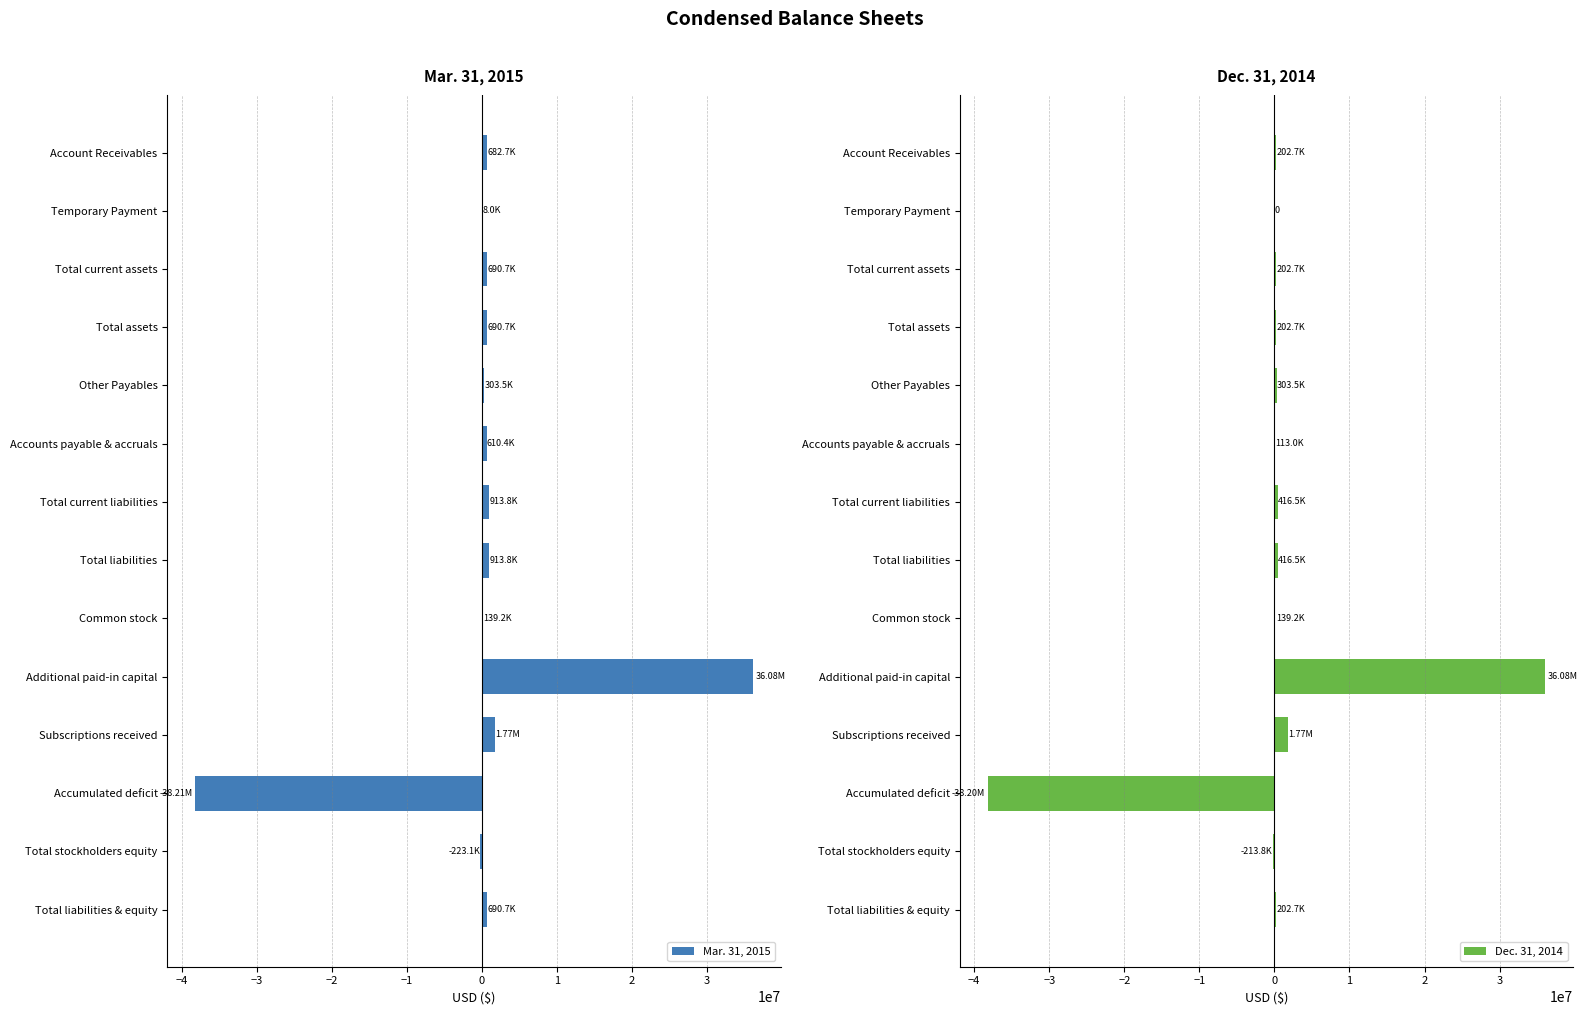

What position from the right is Subscriptions received?

4